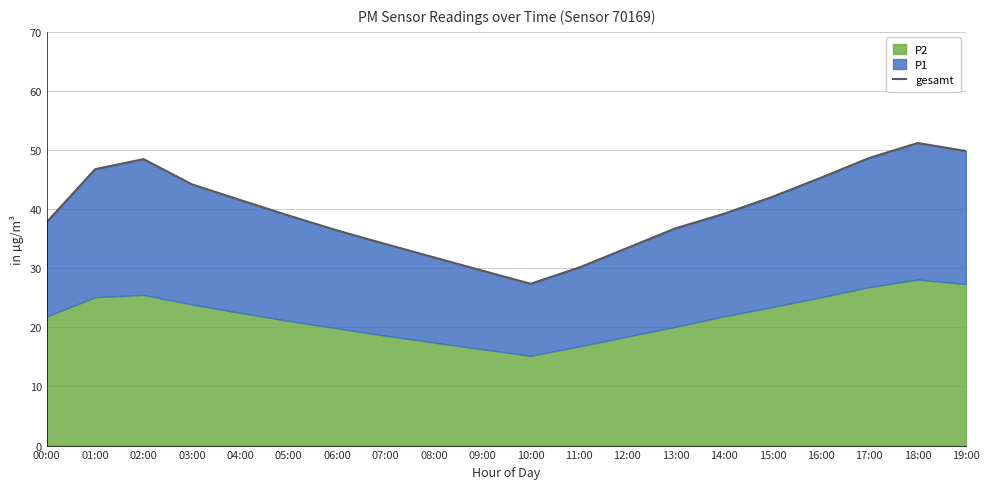

True or false: the data shows 18.5 at 06:00.

False